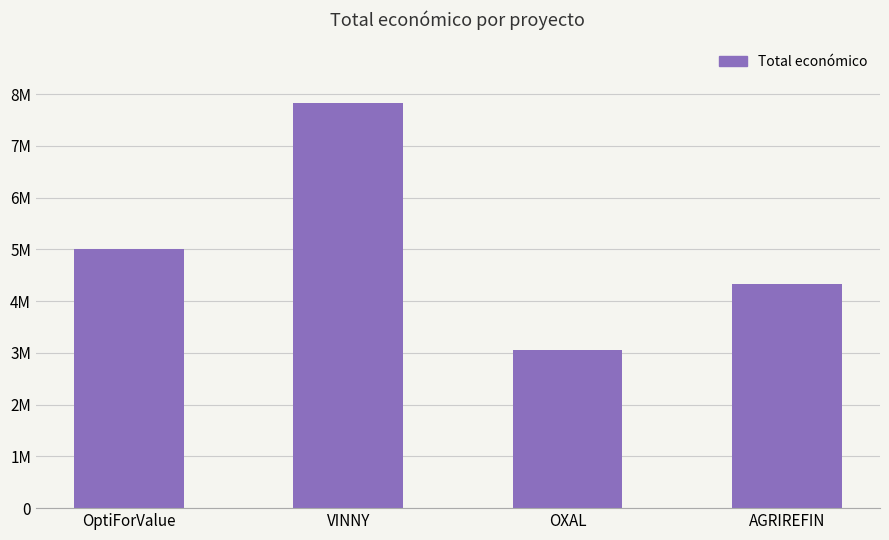

What is the change in value from OptiForValue to VINNY?

+2837800